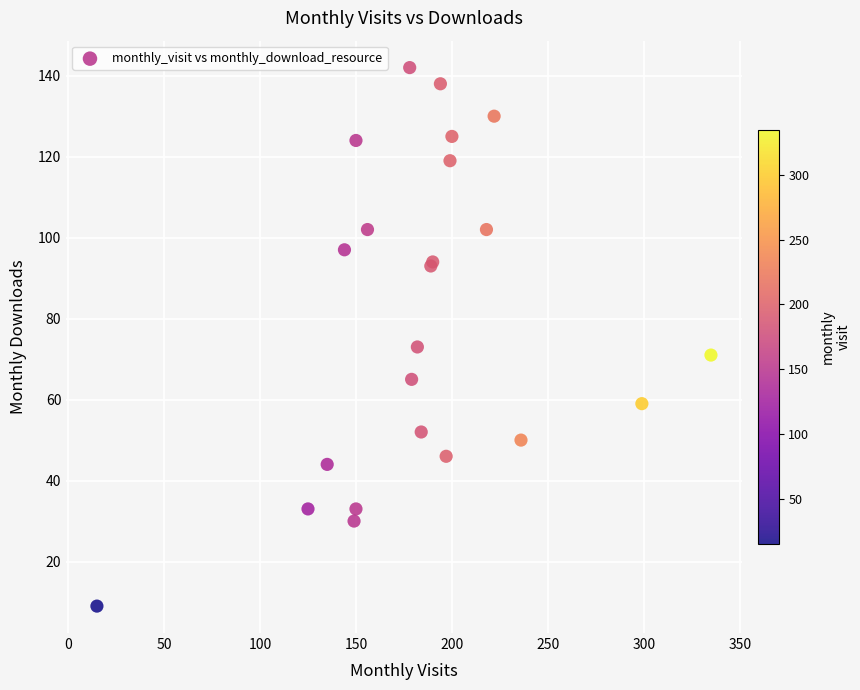

What Y value in the scatter plot is closest to 75?

73